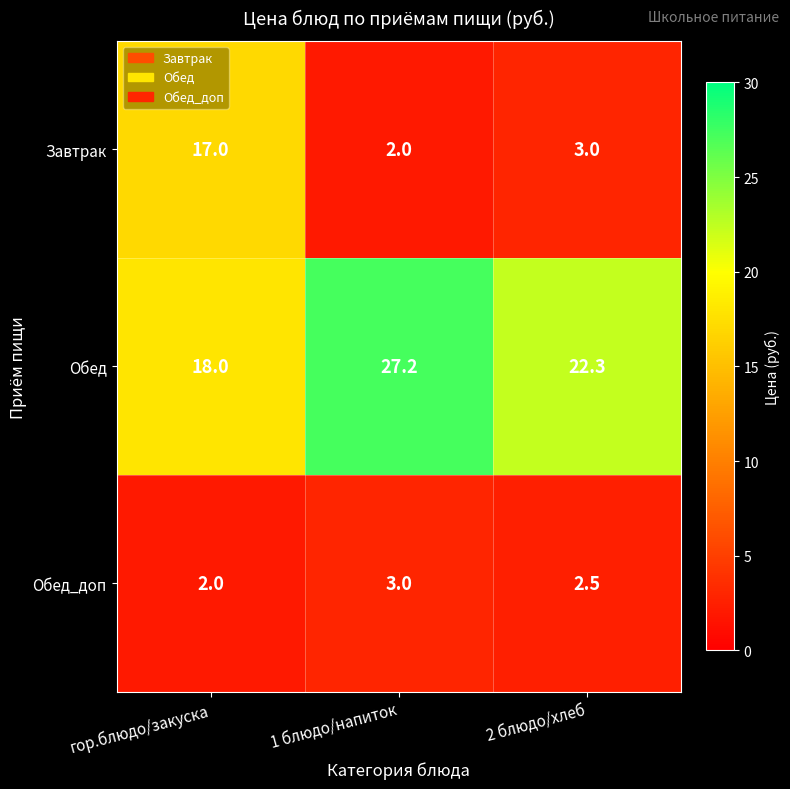

What is the difference between the maximum and second lowest values in the Обед_доп series?

0.5